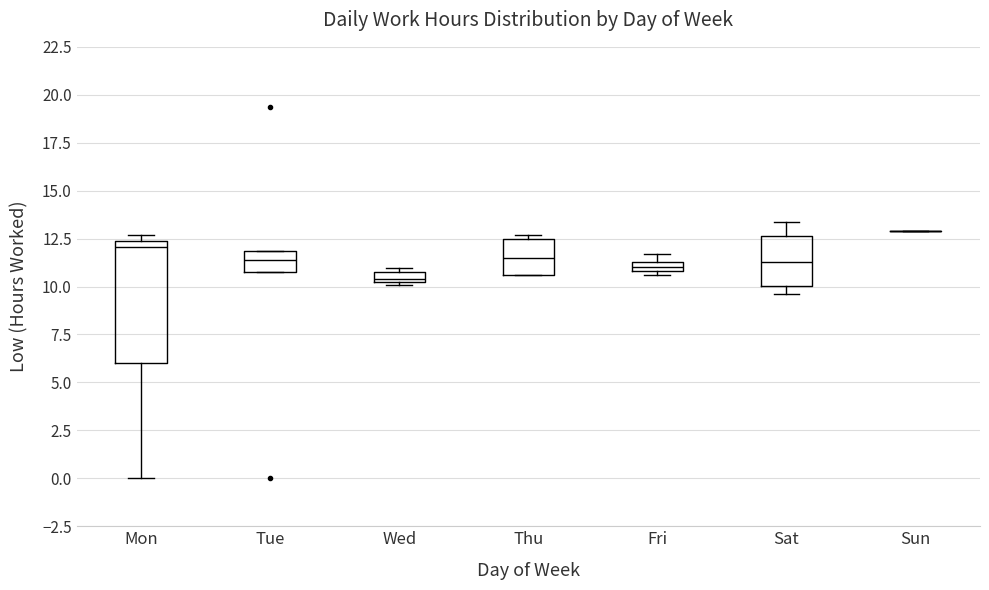

Comparing the boxes themselves (not the whiskers), which one is the tallest?

Mon